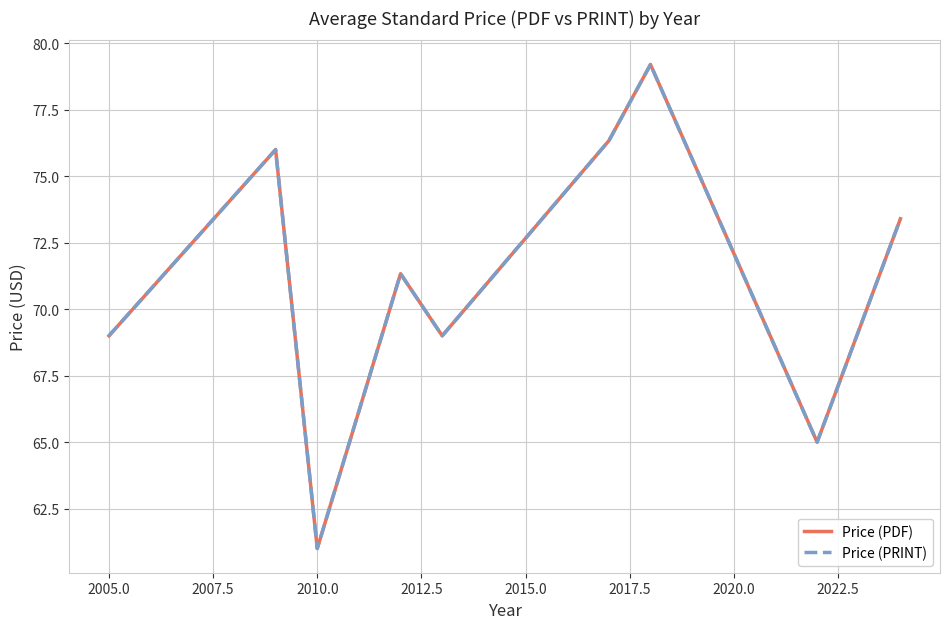

What is the value of the Price (PRINT) point at the 7th from the left?

79.2